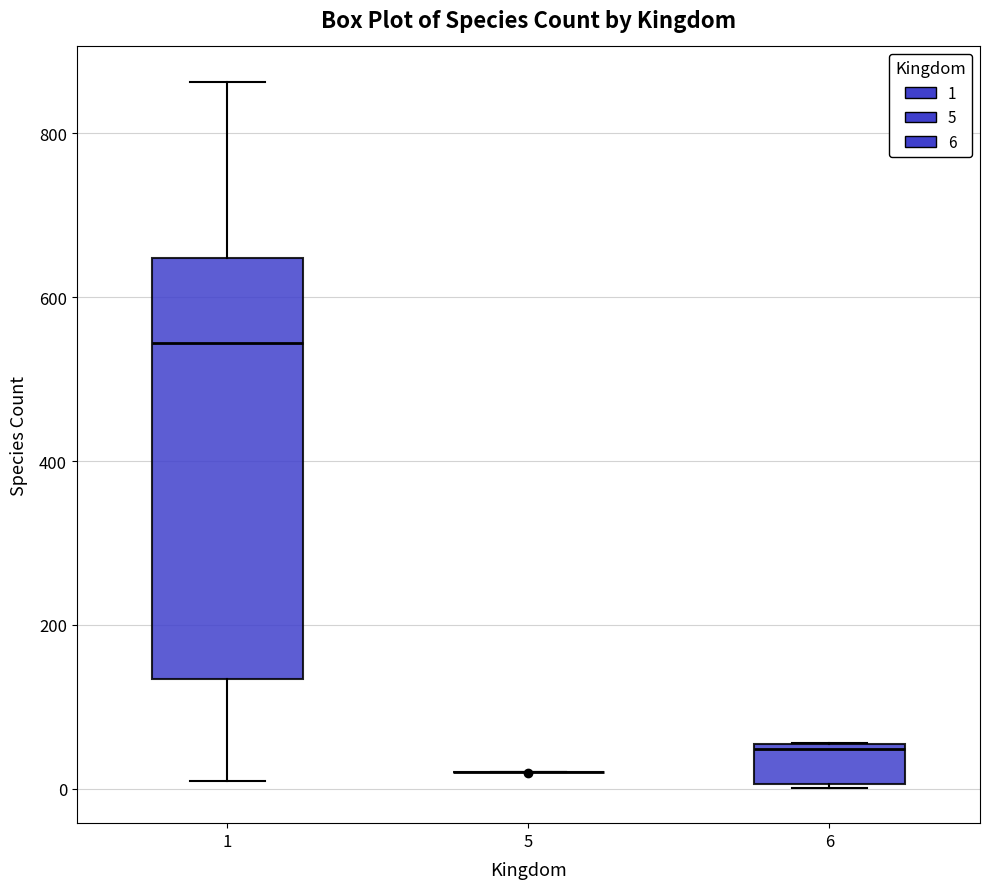

Which box is the tallest, from its lower edge to its upper edge?

1